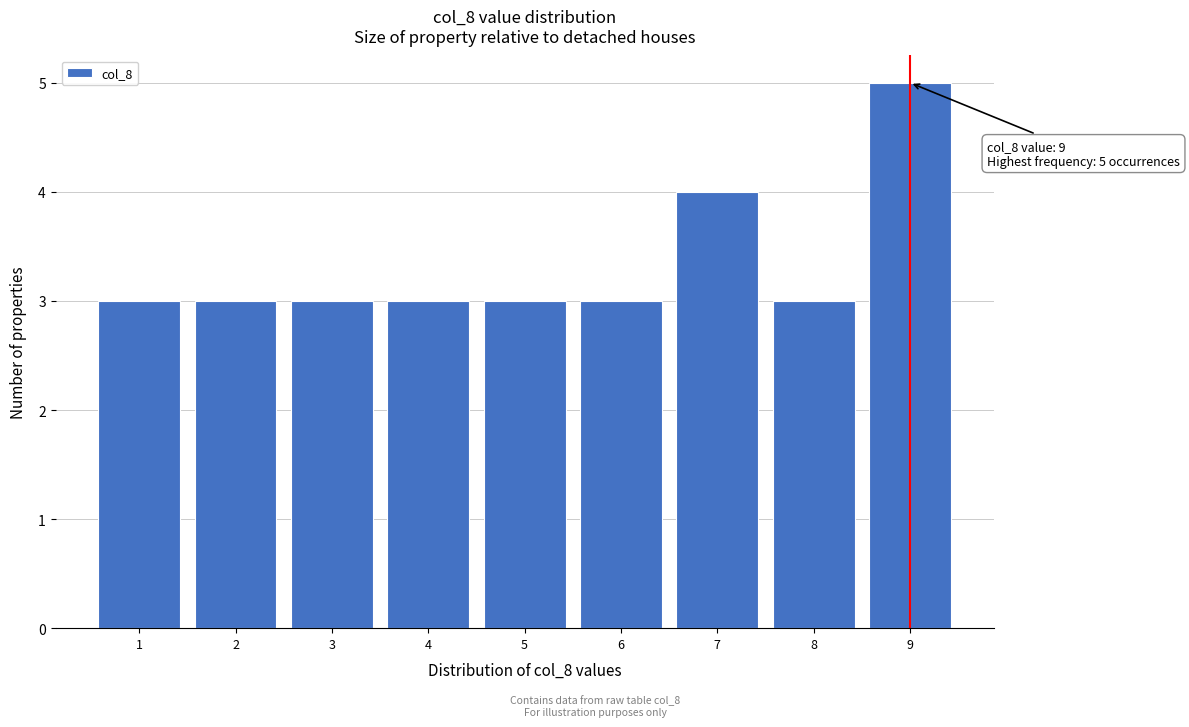

Over which range of the x-axis is the bar tallest?

8.5 to 9.5